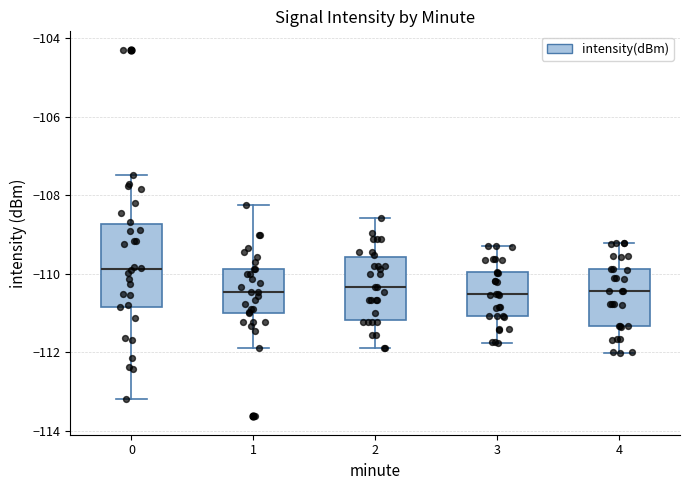

Reading left to right, read every box against the y-axis: the position of its median line, the range the box covers, and the ends of its whiskers. The values are not printed on the chart, so give them approximately, as read against the axis.

0: median -109.8, box -110.8 to -108.8, whiskers -113.2 to -107.4
1: median -110.4, box -111.0 to -109.8, whiskers -111.8 to -108.2
2: median -110.4, box -111.2 to -109.6, whiskers -112.0 to -108.6
3: median -110.6, box -111.0 to -110.0, whiskers -111.8 to -109.2
4: median -110.4, box -111.4 to -109.8, whiskers -112.0 to -109.2